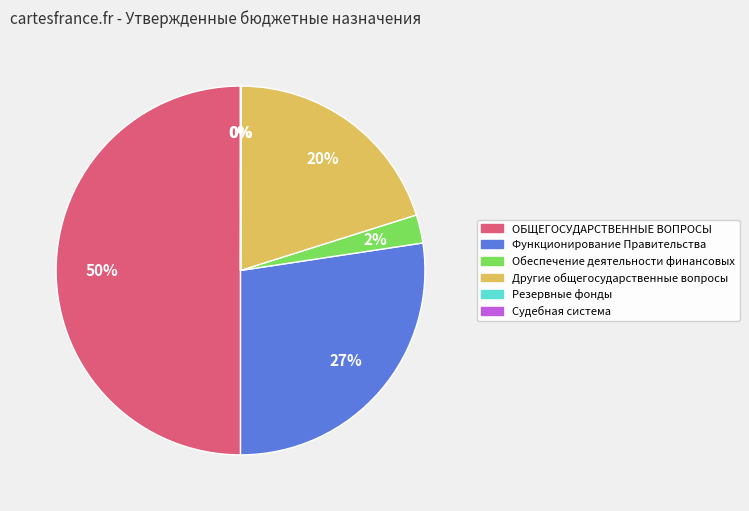

Does Функционирование Правительства account for over 50% of the chart?

No